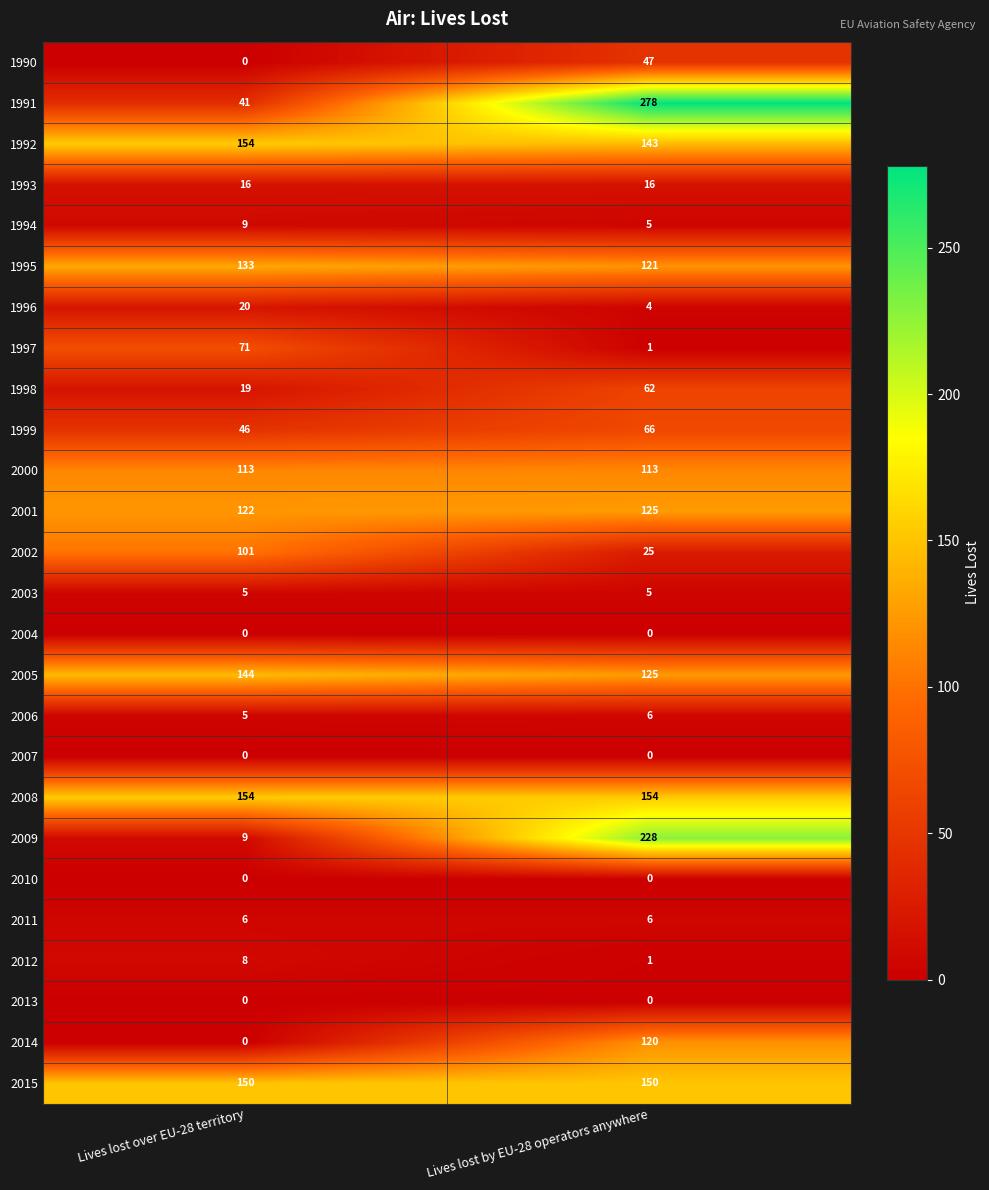

At which category is the sum across all series the highest?

Lives lost by EU-28 operators anywhere